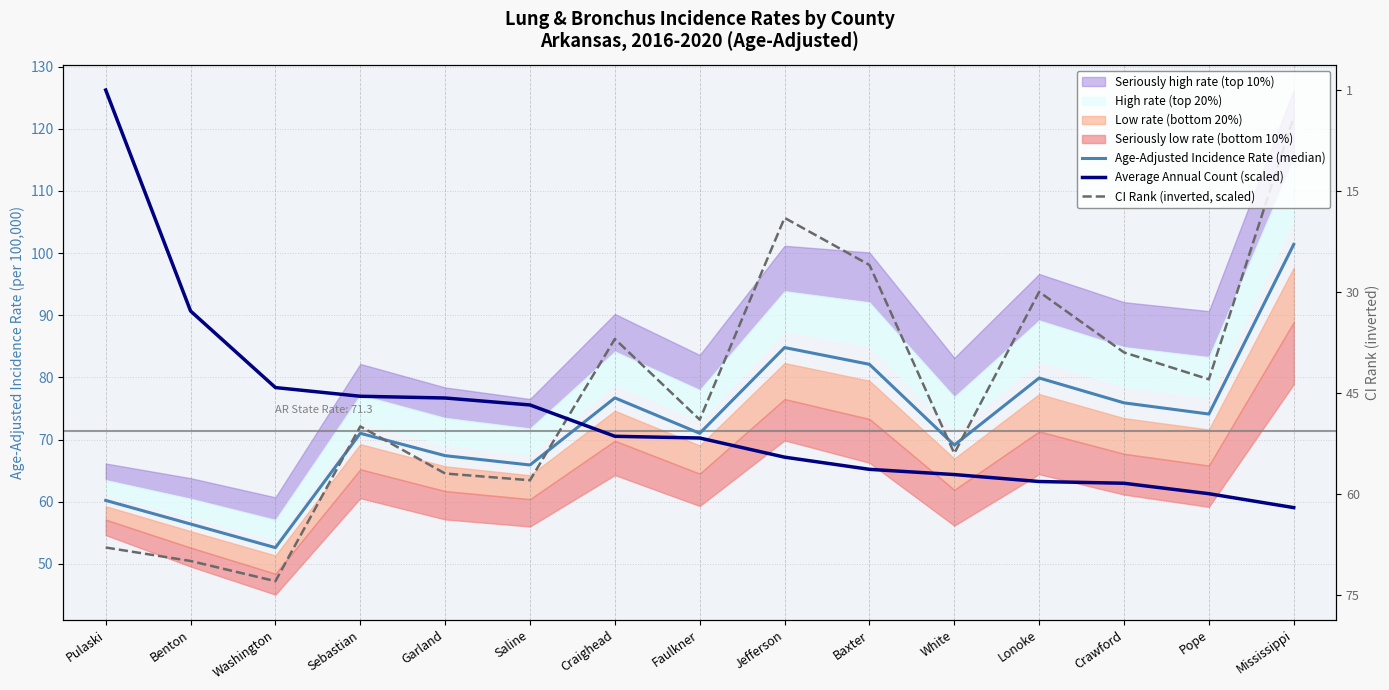

What is the minimum value for Age-Adjusted Incidence Rate (median)?

52.6